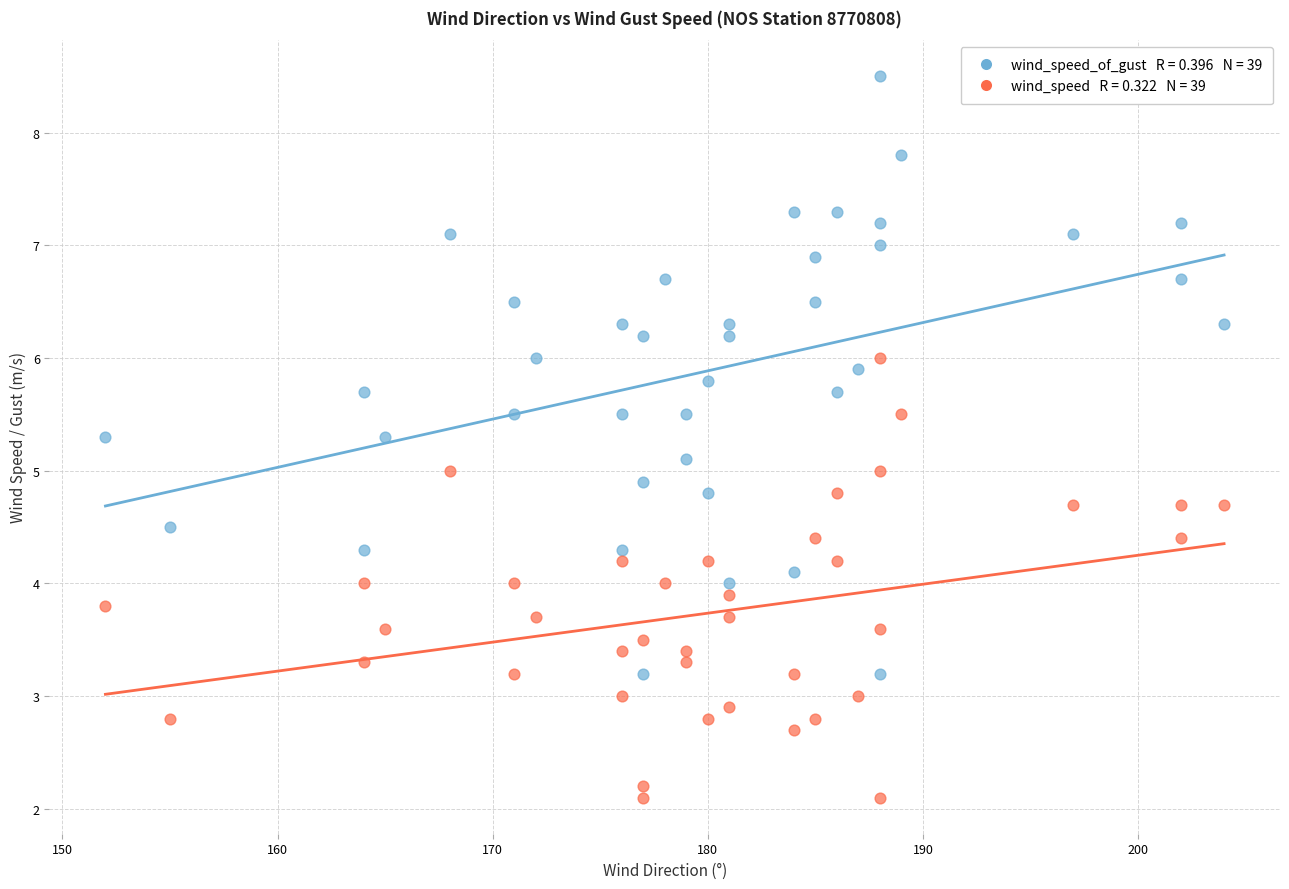

Across all data points, what is the range of X values (max minus min)?

52.0